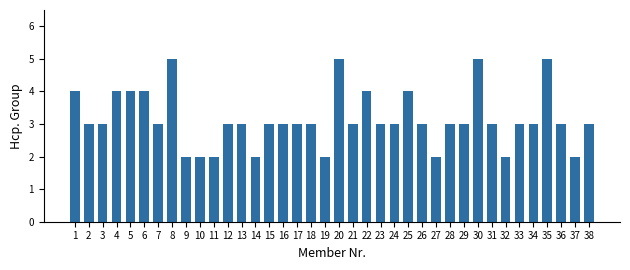

What is the greatest value displayed?

5